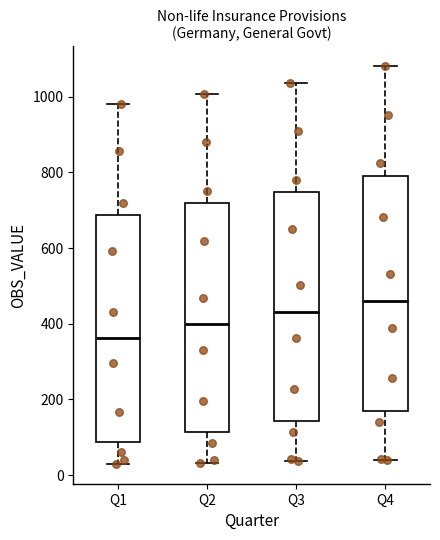

Which box has the highest median line?

Q4